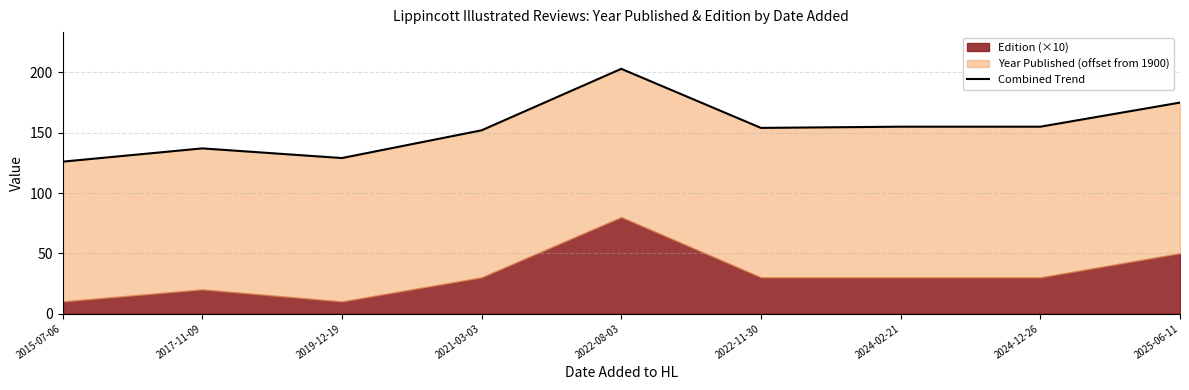

What is the value of the 9th point from the left?

175